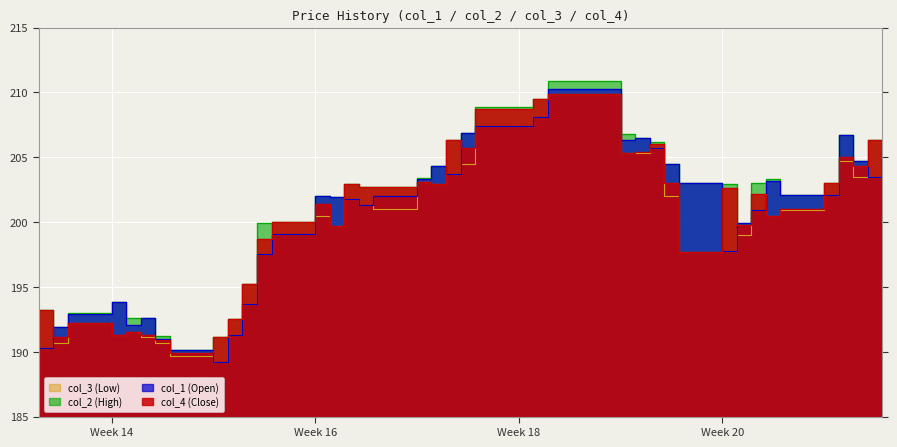

True or false: col_3 (Low) and col_1 (Open) intersect in this chart.

False